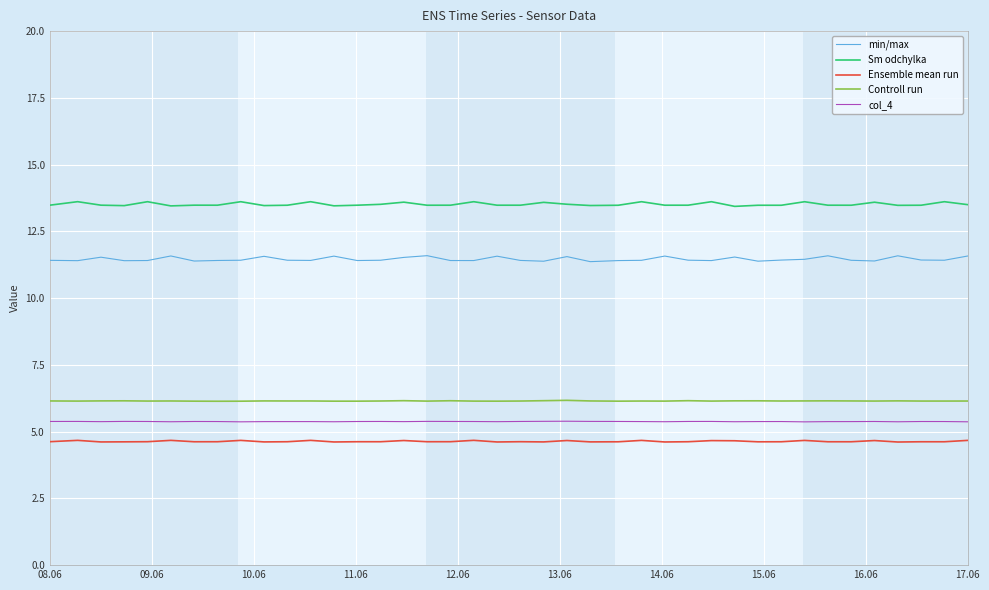

True or false: min/max and Controll run cross at least once.

False